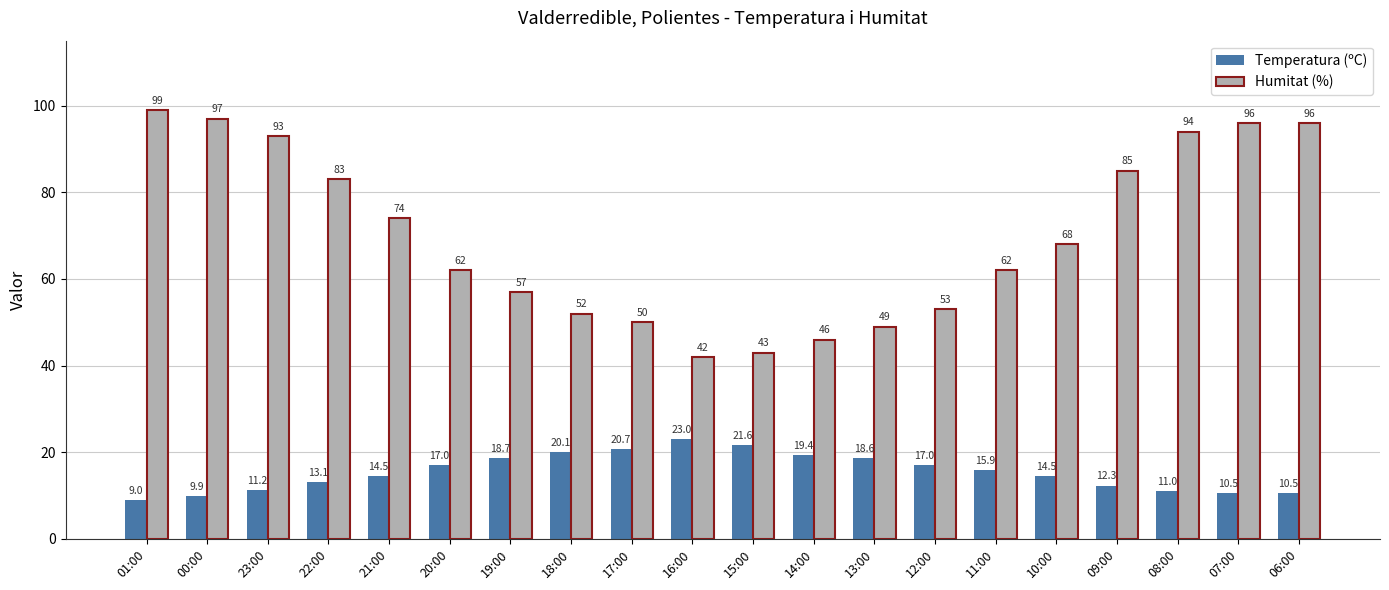

Which series has the largest range (max minus min)?

Humitat (%)